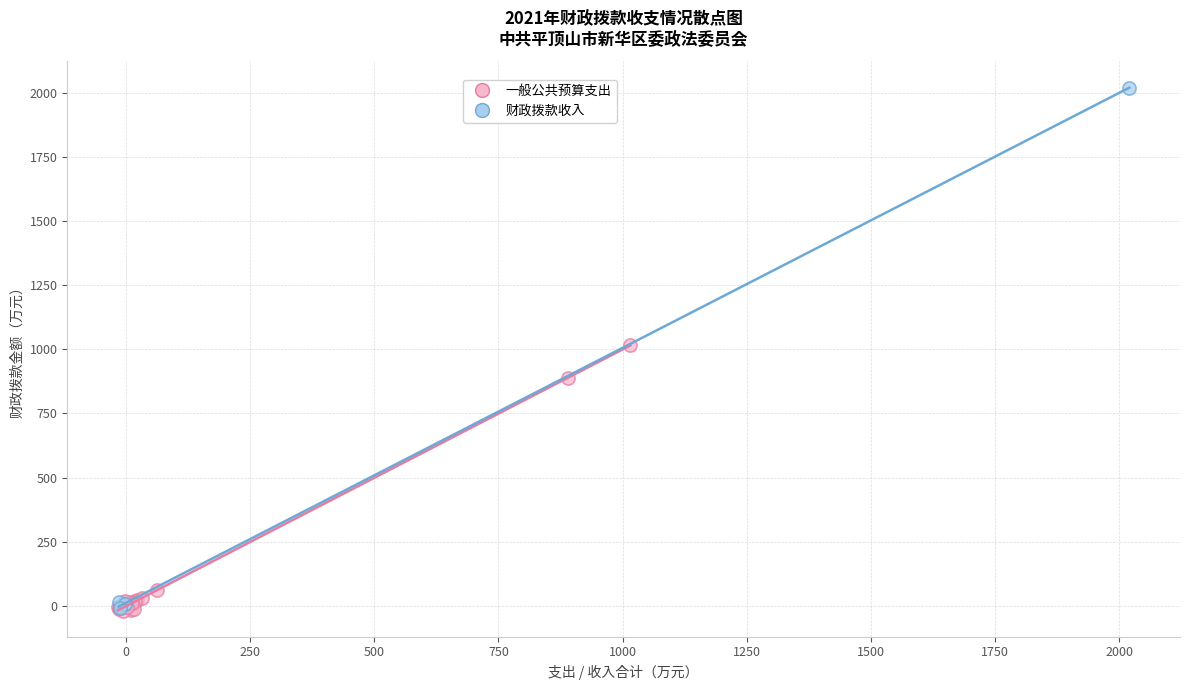

Which series reaches the maximum Y coordinate?

财政拨款收入